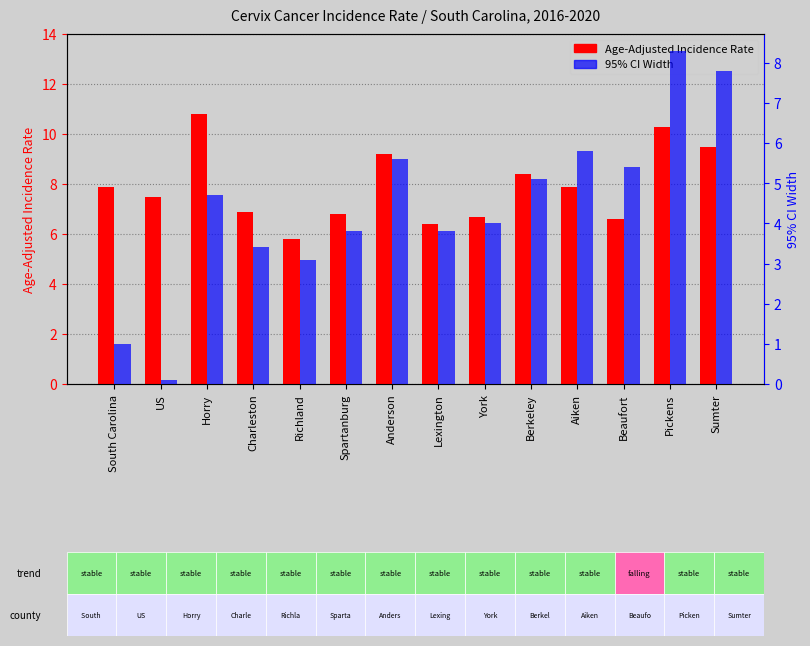

What position from the left is Sumter?

14